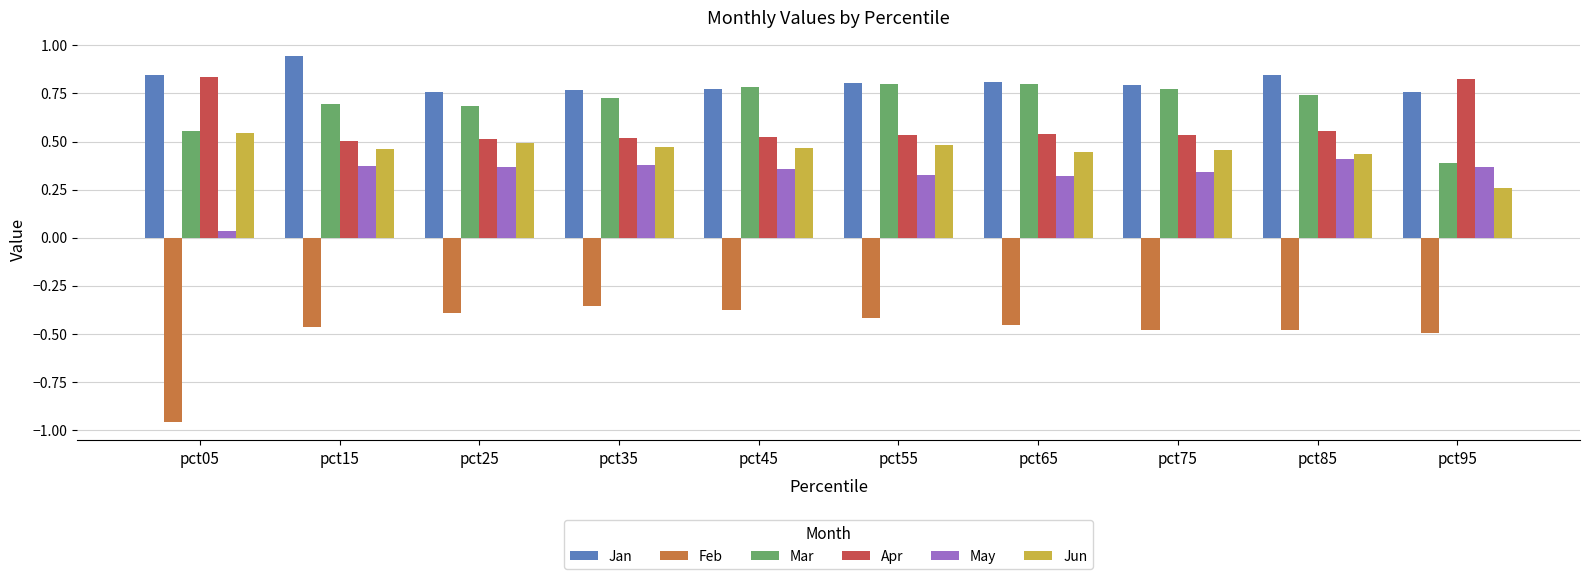

Which series has the largest total across all categories?

Jan